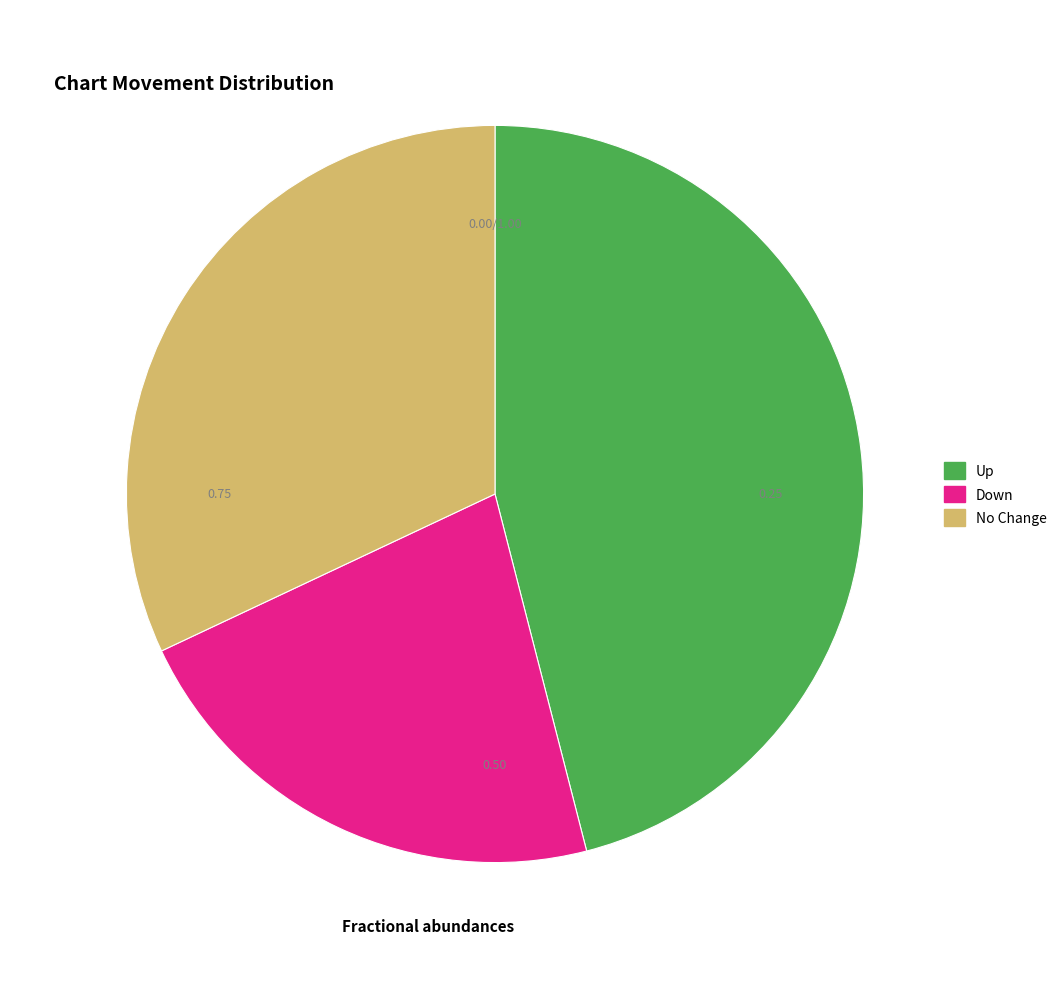

To the nearest percent, what portion does up represent?

46%